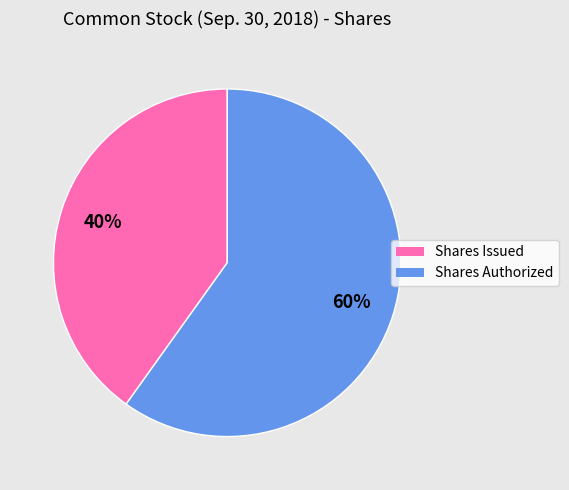

To the nearest percent, what is the average slice percentage?

50%